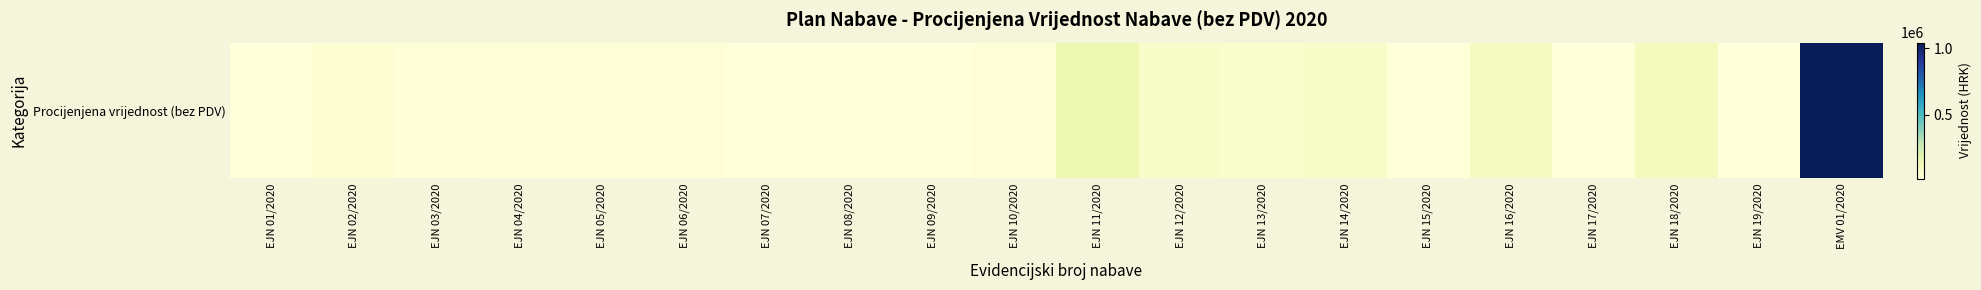

Reading left to right, transcribe all the data shown in this chart.

22400.0	43200.0	24560.0	32800.0	31200.0	31200.0	20800.0	23809.5	22123.9	28400.0	144960.0	73200.0	55000.0	74400.0	23060.0	98400.0	20000.0	107720.0	20000.0	1043130.4